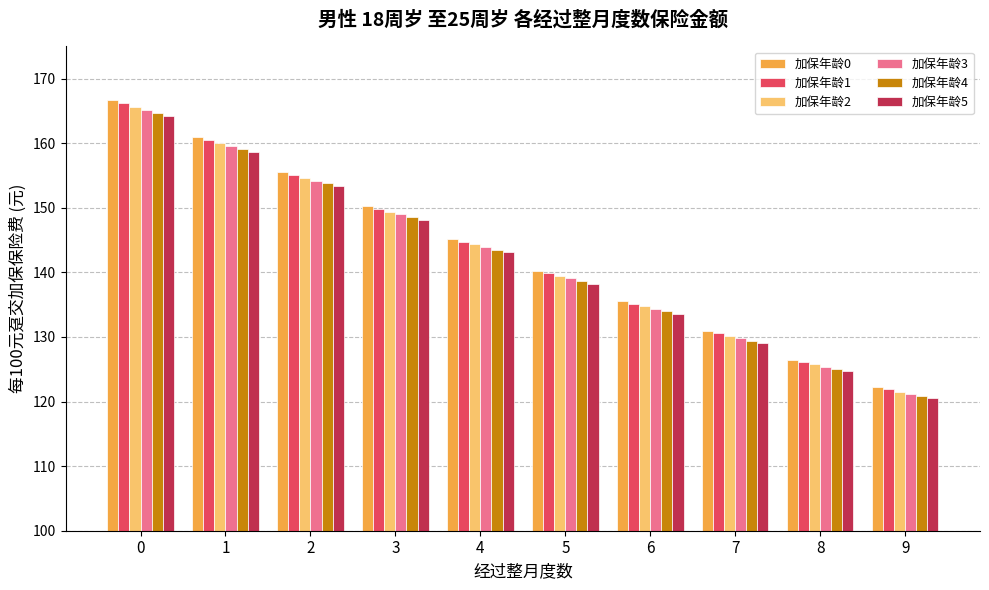

Which series changed the most between 2 and 8?

加保年龄0